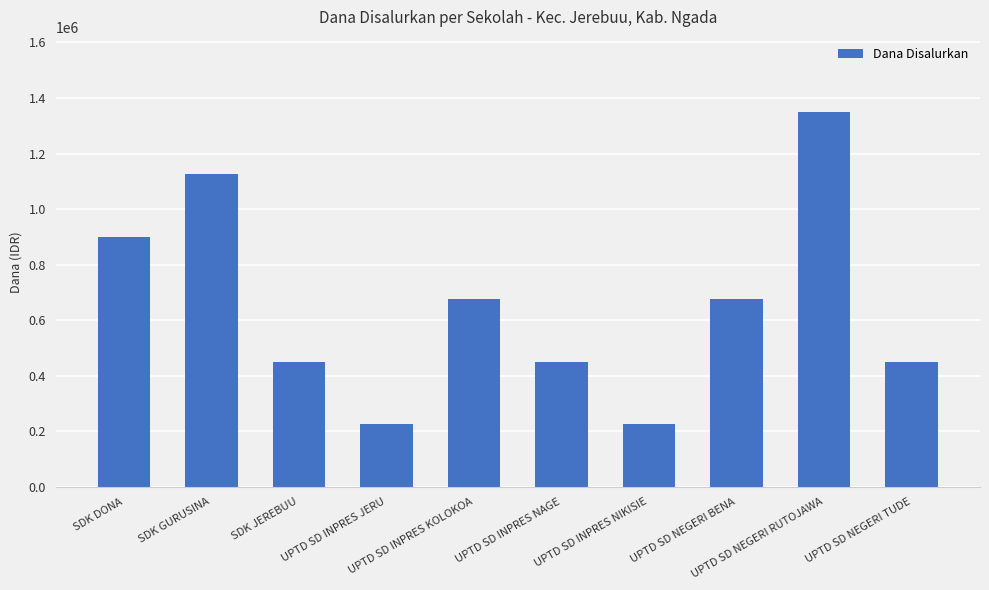

What is the smallest value displayed?

225000